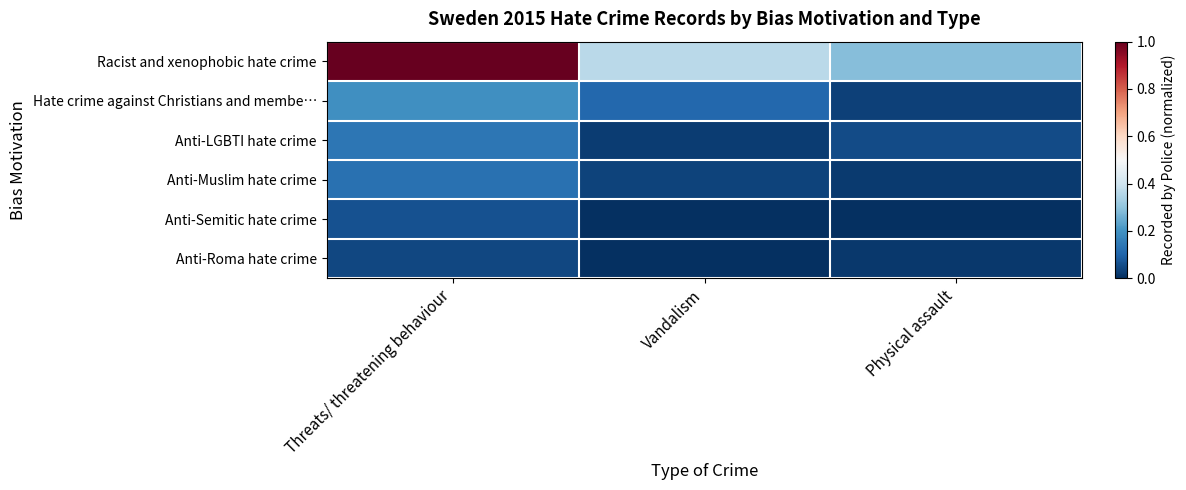

Which series has the largest total across all categories?

Racist and xenophobic hate crime